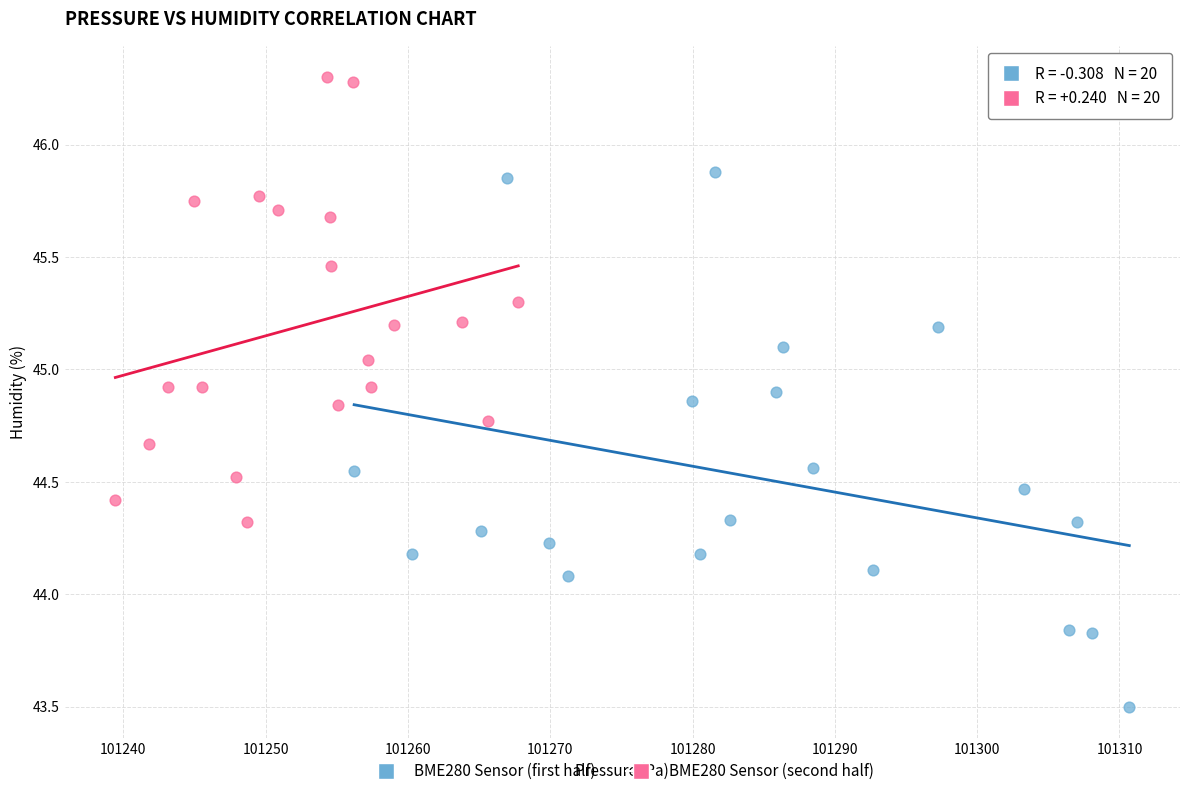

Which series reaches the maximum Y coordinate?

BME280 Sensor (second half)